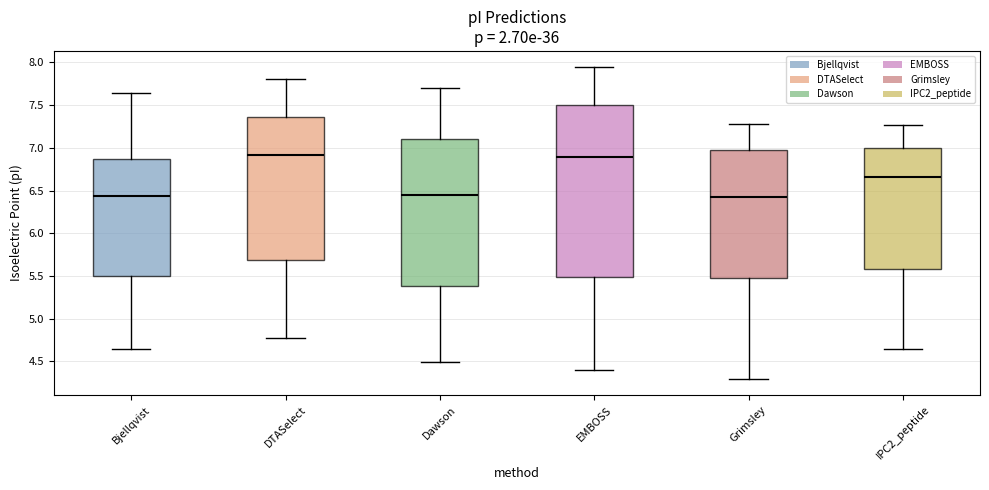

Where is the lower edge of the box for IPC2_peptide on the y-axis? The values are not printed on the chart, so give them approximately, as read against the axis.

5.60